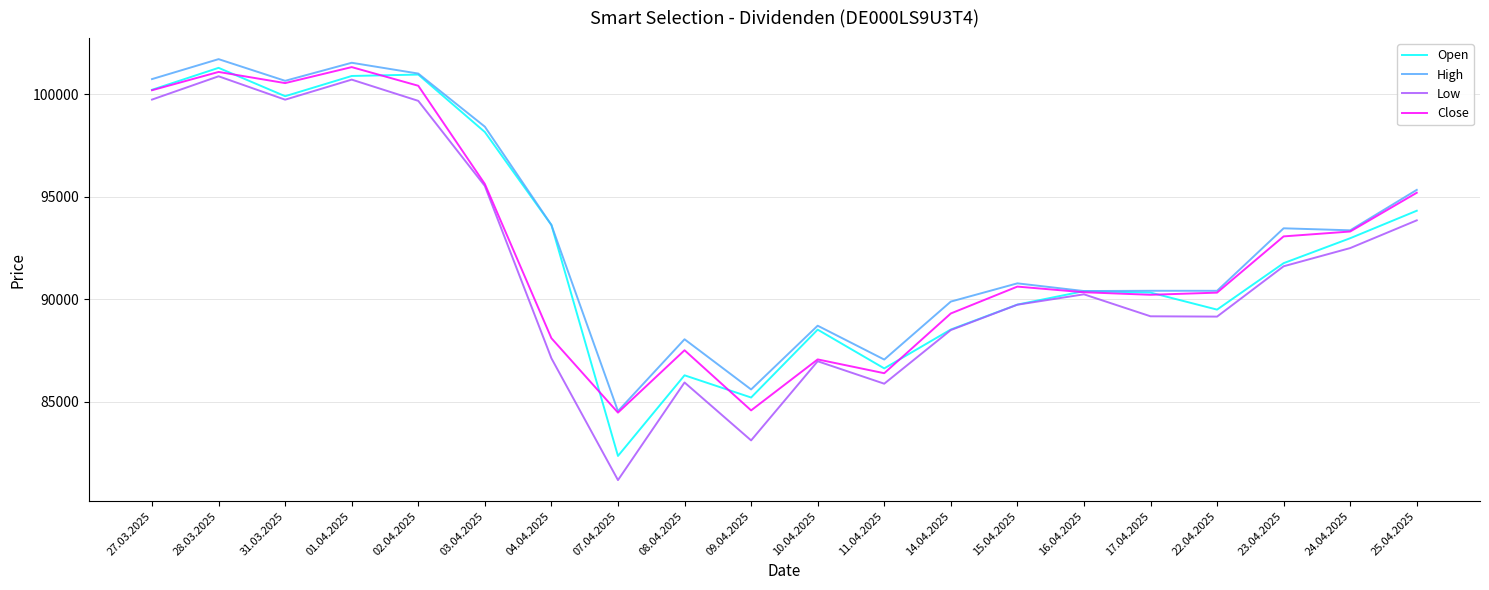

What is the minimum value for Close?

84458